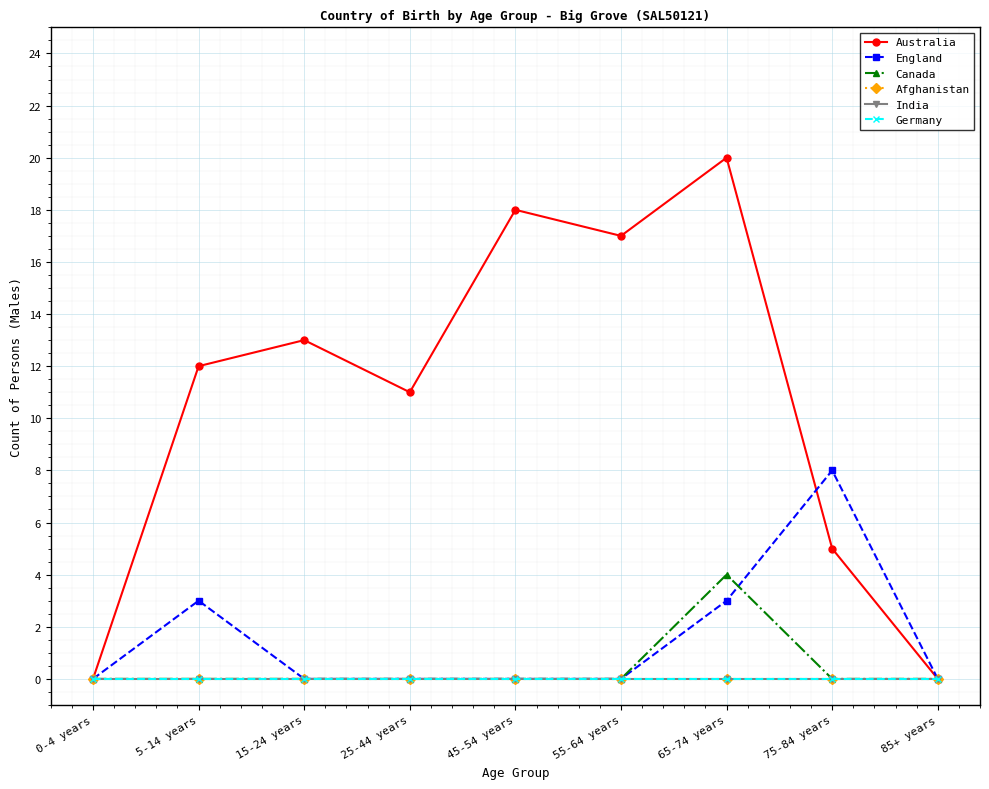

What is the spread (max minus min) of values at 15-24 years?

13